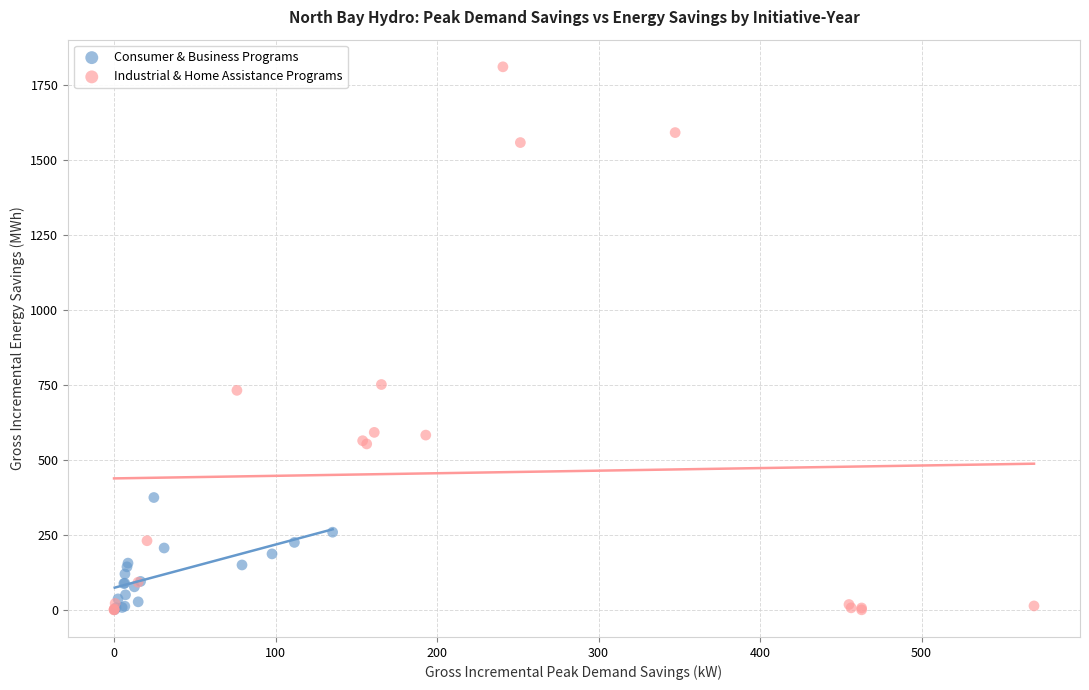

Which series contains the highest Y value?

Industrial & Home Assistance Programs